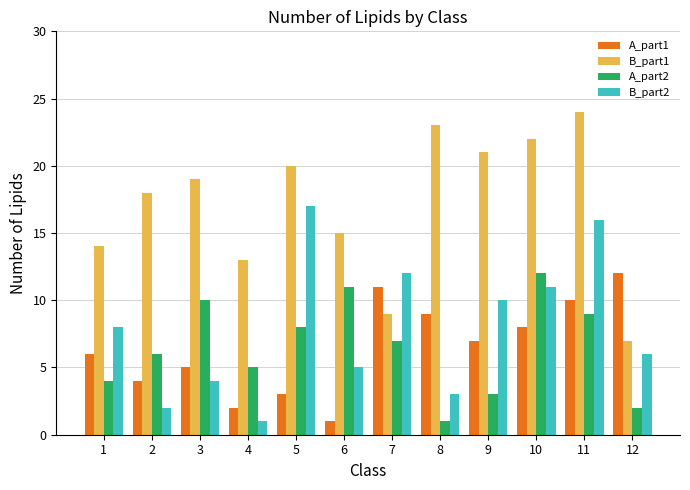

The A_part1 series shows 3 at 4. True or false?

False